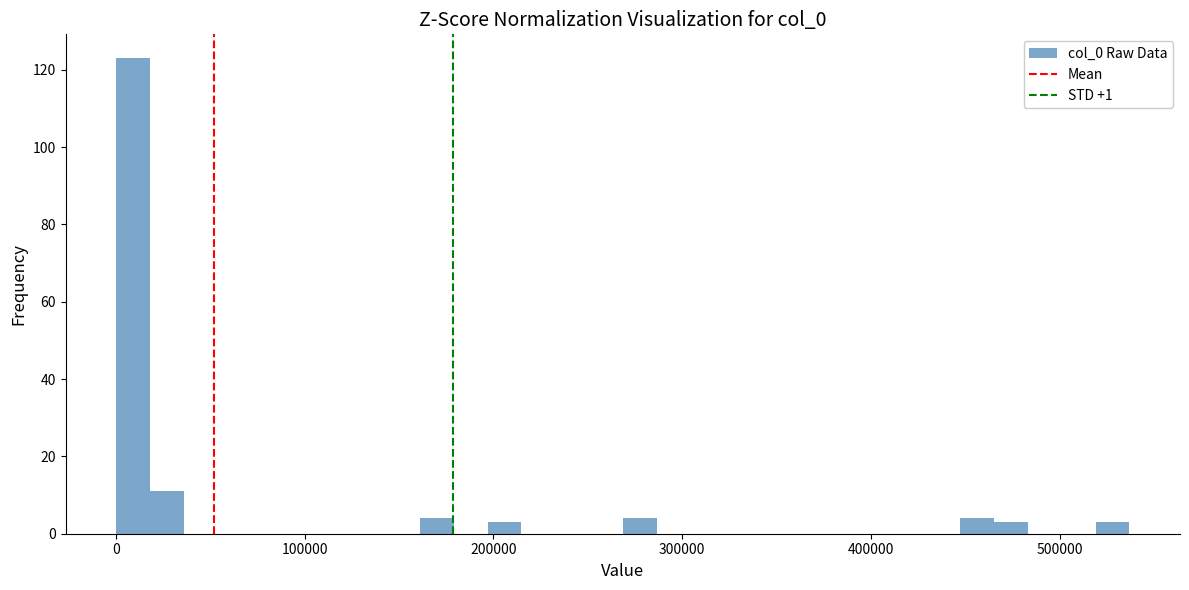

Read against the x-axis, roughly where is the centre of the tallest bar?

10000